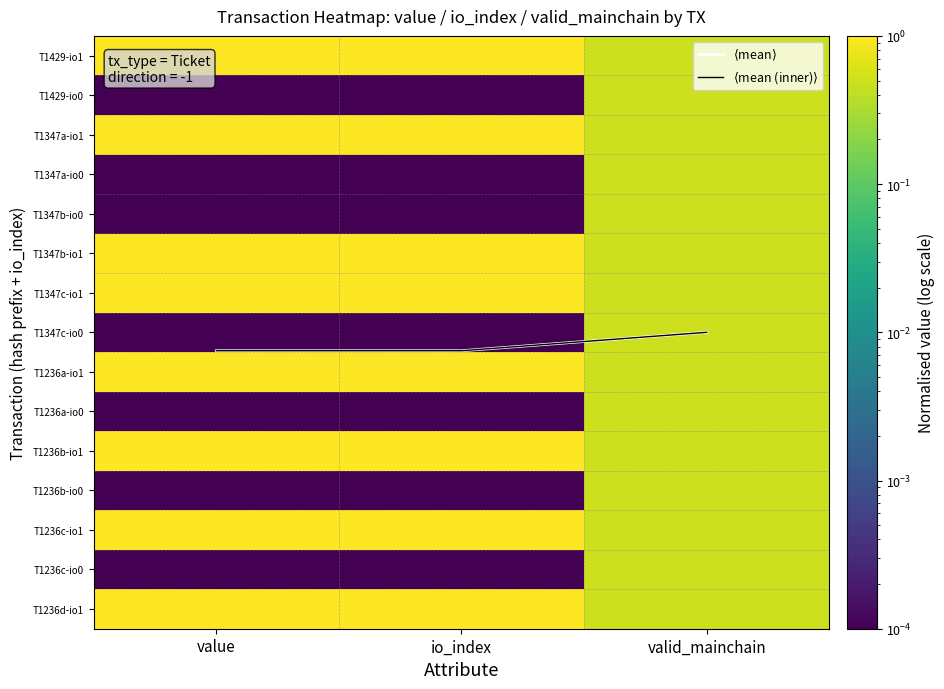

What is the sum of the $\langle$mean$\rangle$ values at value and valid_mainchain?

14.5